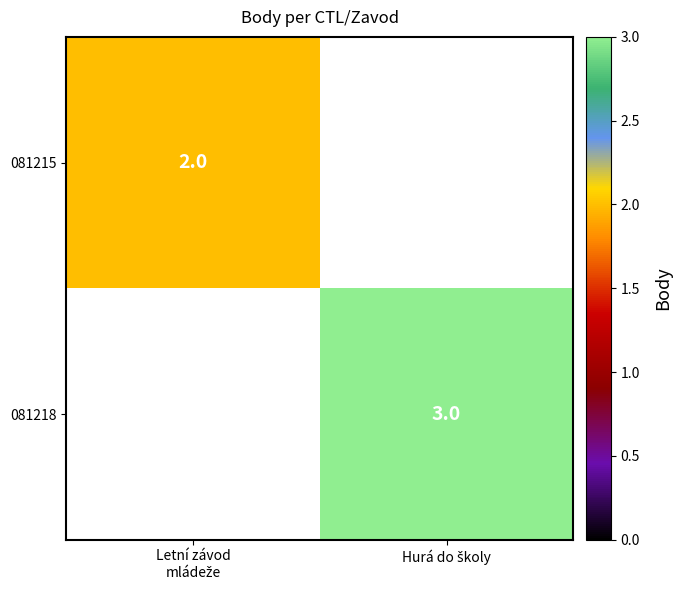

What is the total value across all series at Letní závod
mládeže?

2